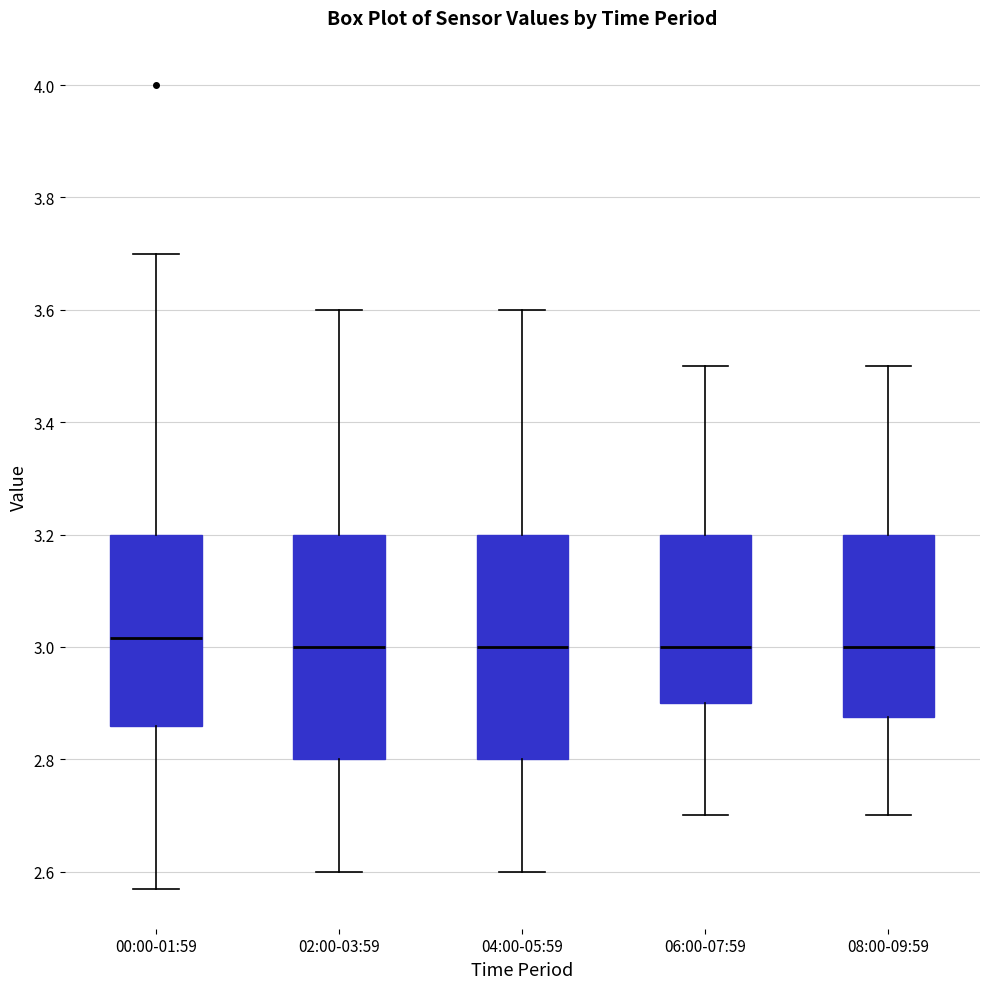

Reading left to right, read every box against the y-axis: the position of its median line, the range the box covers, and the ends of its whiskers. The values are not printed on the chart, so give them approximately, as read against the axis.

00:00-01:59: median 3.02, box 2.86 to 3.20, whiskers 2.58 to 3.70
02:00-03:59: median 3.00, box 2.80 to 3.20, whiskers 2.60 to 3.60
04:00-05:59: median 3.00, box 2.80 to 3.20, whiskers 2.60 to 3.60
06:00-07:59: median 3.00, box 2.90 to 3.20, whiskers 2.70 to 3.50
08:00-09:59: median 3.00, box 2.88 to 3.20, whiskers 2.70 to 3.50